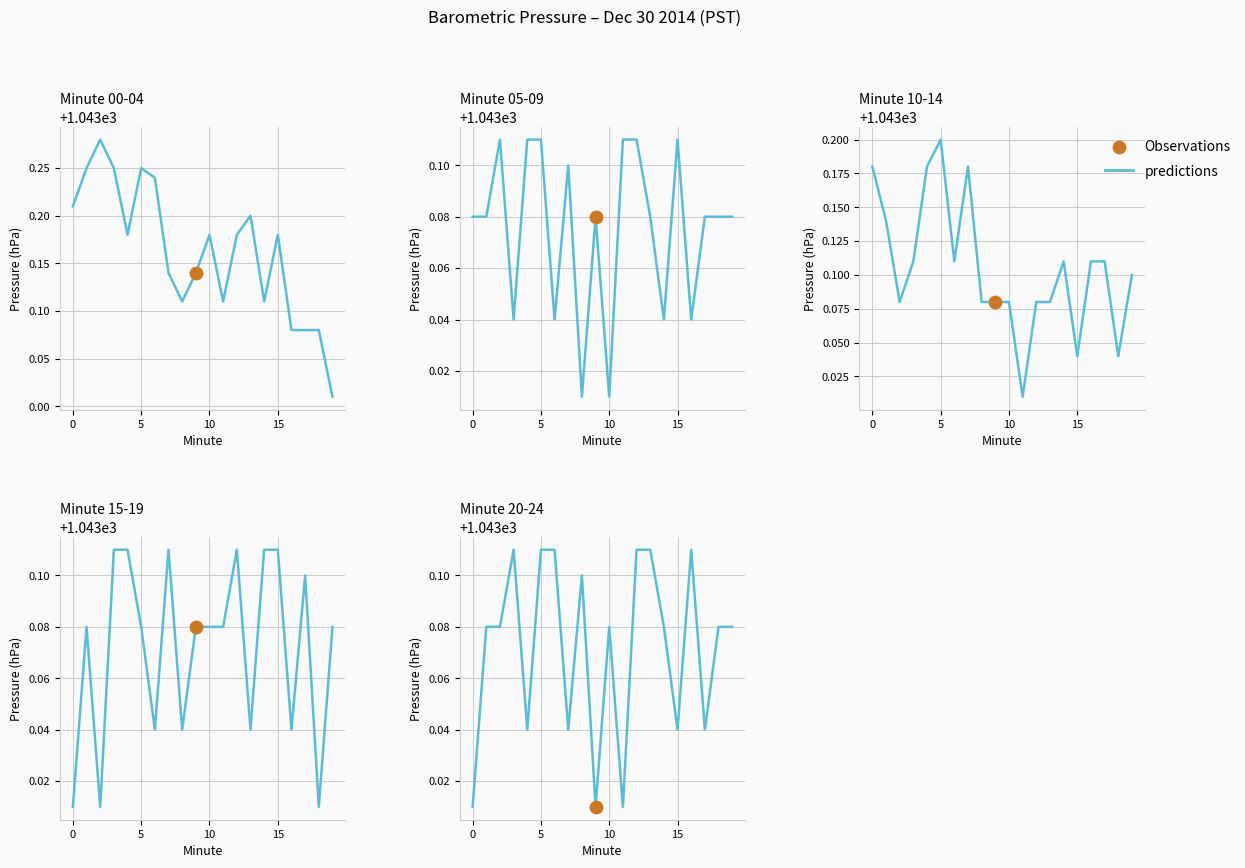

What is the change in value from 15 to 13?

+0.1